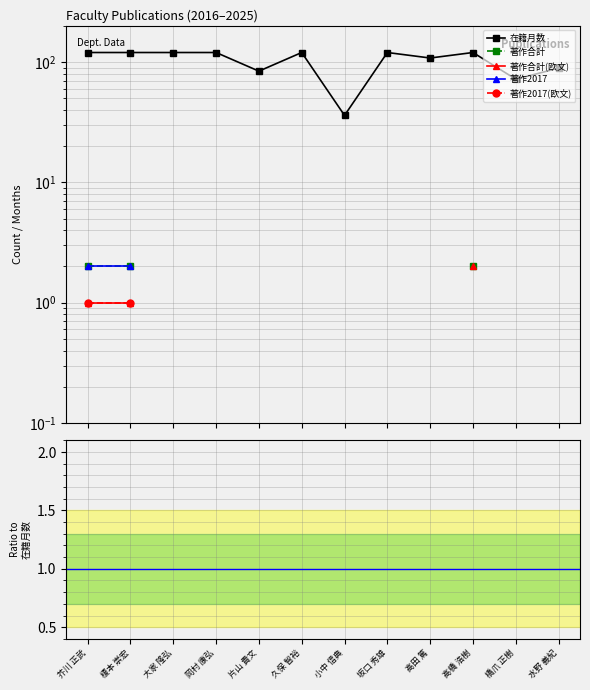

True or false: 著作合計 and 著作2017(欧文) intersect in this chart.

False